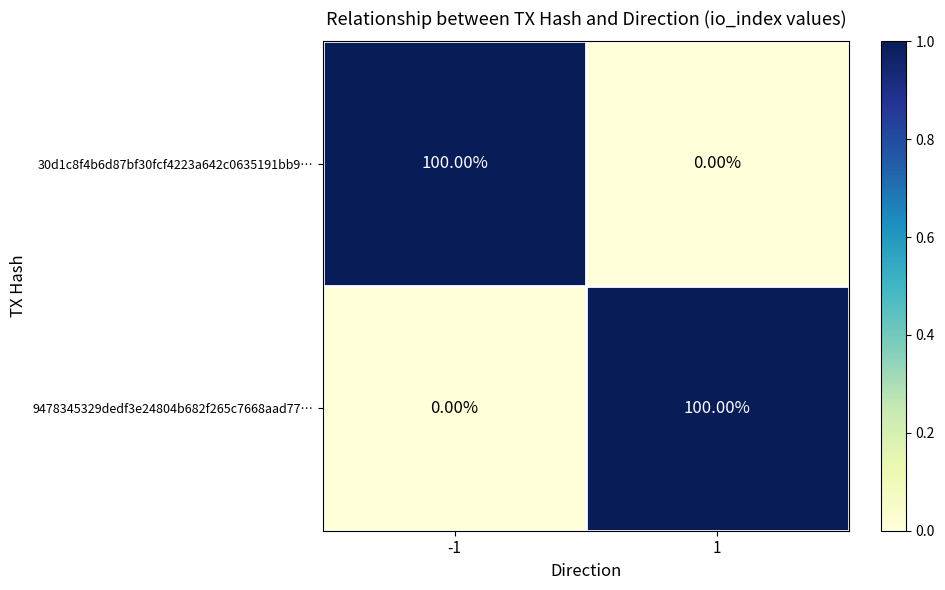

List the labels in order of 9478345329dedf3e24804b682f265c7668aad77… value, largest first.

1, -1